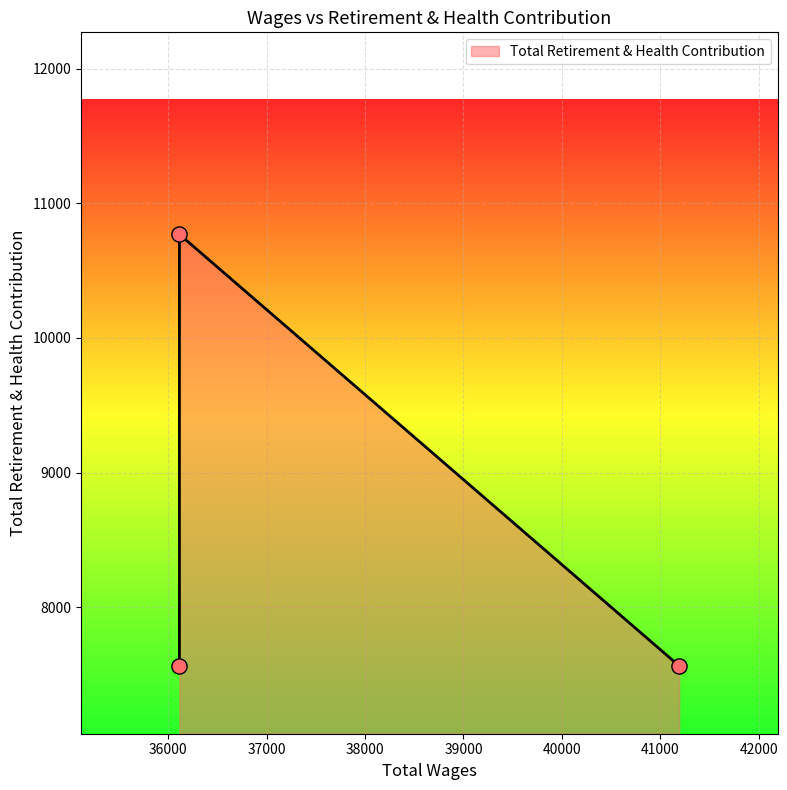

Between 36113.0 and 41192.0, which is larger?

36113.0